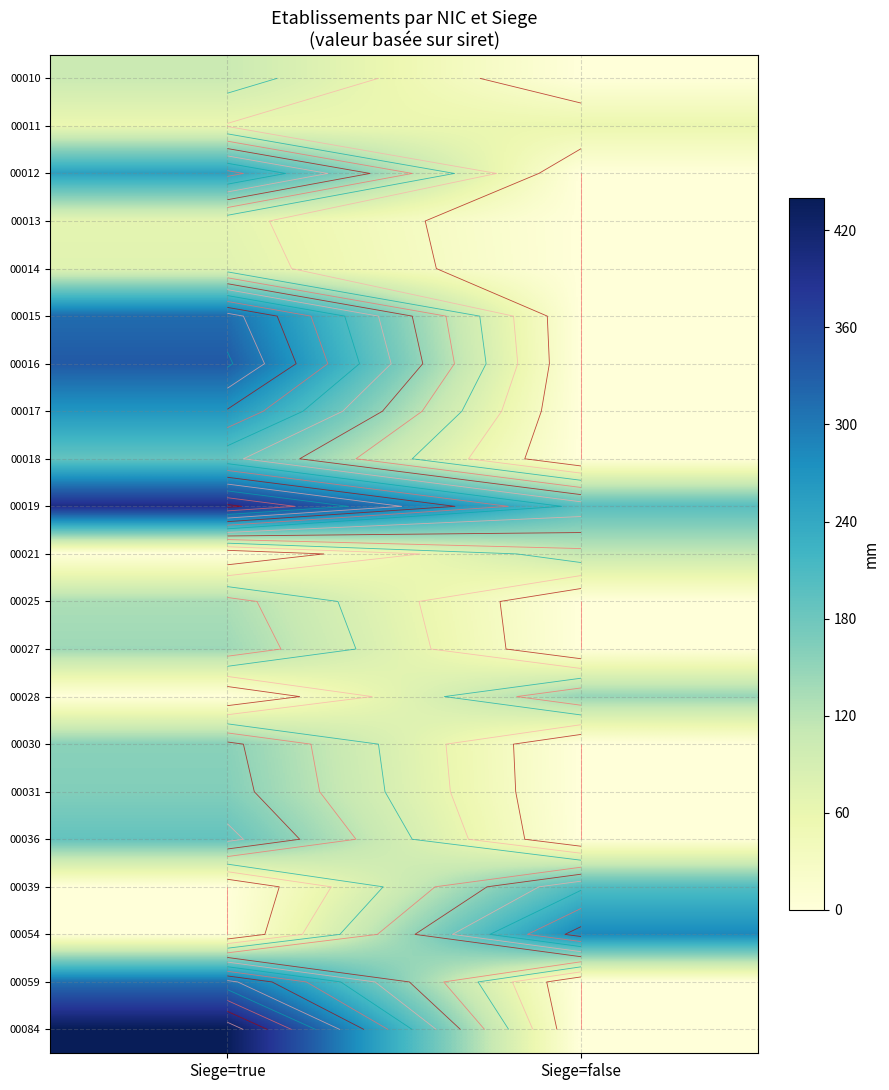

What is the difference between the maximum and minimum values in the 00054 series?

282.9